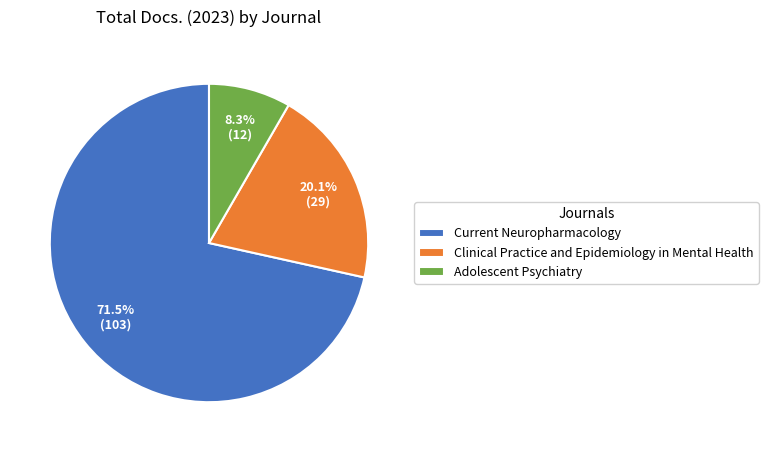

Which slice is the smallest?

Adolescent Psychiatry